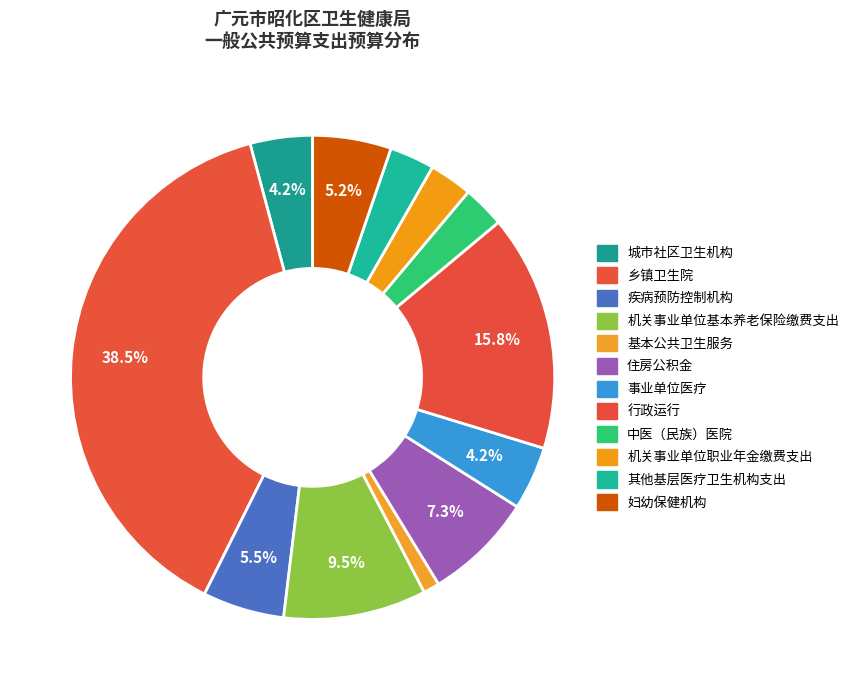

How many slices are in this pie chart?

12